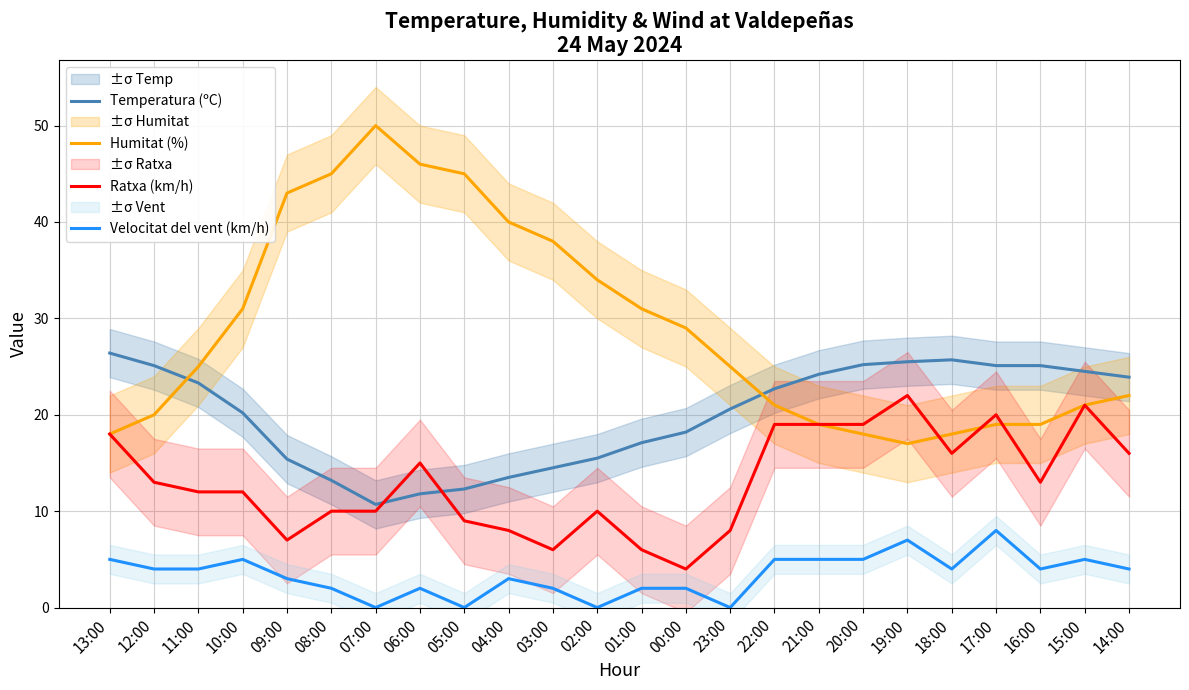

Reading left to right, what are all the values shown in this chart?

Temperatura (ºC): 13:00=26.4	12:00=25.1	11:00=23.3	10:00=20.2	09:00=15.4	08:00=13.2	07:00=10.7	06:00=11.8	05:00=12.3	04:00=13.5	03:00=14.5	02:00=15.5	01:00=17.1	00:00=18.2	23:00=20.6	22:00=22.7	21:00=24.2	20:00=25.2	19:00=25.5	18:00=25.7	17:00=25.1	16:00=25.1	15:00=24.5	14:00=23.9
Humitat (%): 13:00=18.0	12:00=20.0	11:00=25.0	10:00=31.0	09:00=43.0	08:00=45.0	07:00=50.0	06:00=46.0	05:00=45.0	04:00=40.0	03:00=38.0	02:00=34.0	01:00=31.0	00:00=29.0	23:00=25.0	22:00=21.0	21:00=19.0	20:00=18.0	19:00=17.0	18:00=18.0	17:00=19.0	16:00=19.0	15:00=21.0	14:00=22.0
Ratxa (km/h): 13:00=18.0	12:00=13.0	11:00=12.0	10:00=12.0	09:00=7.0	08:00=10.0	07:00=10.0	06:00=15.0	05:00=9.0	04:00=8.0	03:00=6.0	02:00=10.0	01:00=6.0	00:00=4.0	23:00=8.0	22:00=19.0	21:00=19.0	20:00=19.0	19:00=22.0	18:00=16.0	17:00=20.0	16:00=13.0	15:00=21.0	14:00=16.0
Velocitat del vent (km/h): 13:00=5.0	12:00=4.0	11:00=4.0	10:00=5.0	09:00=3.0	08:00=2.0	07:00=0.0	06:00=2.0	05:00=0.0	04:00=3.0	03:00=2.0	02:00=0.0	01:00=2.0	00:00=2.0	23:00=0.0	22:00=5.0	21:00=5.0	20:00=5.0	19:00=7.0	18:00=4.0	17:00=8.0	16:00=4.0	15:00=5.0	14:00=4.0